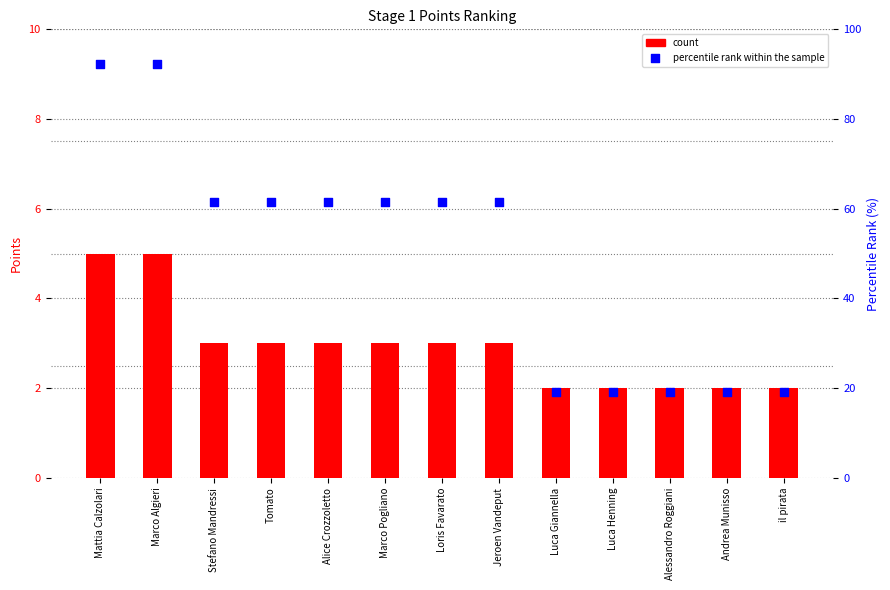

What is the total value across all series at Mattia Calzolari?

97.3